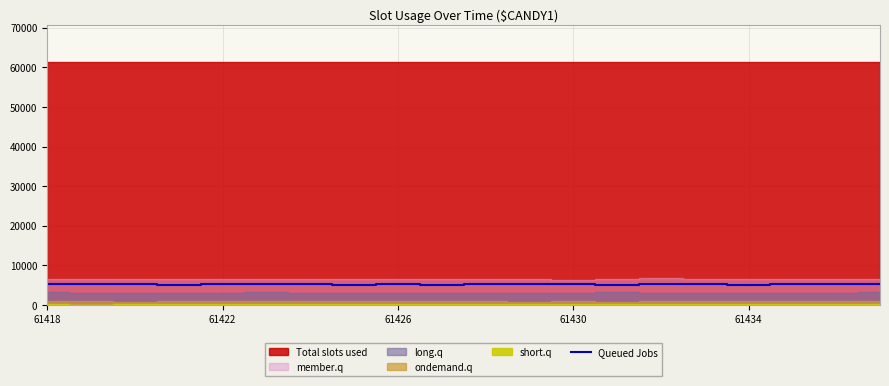

The value of Queued Jobs at 61426 is 5217. True or false?

True